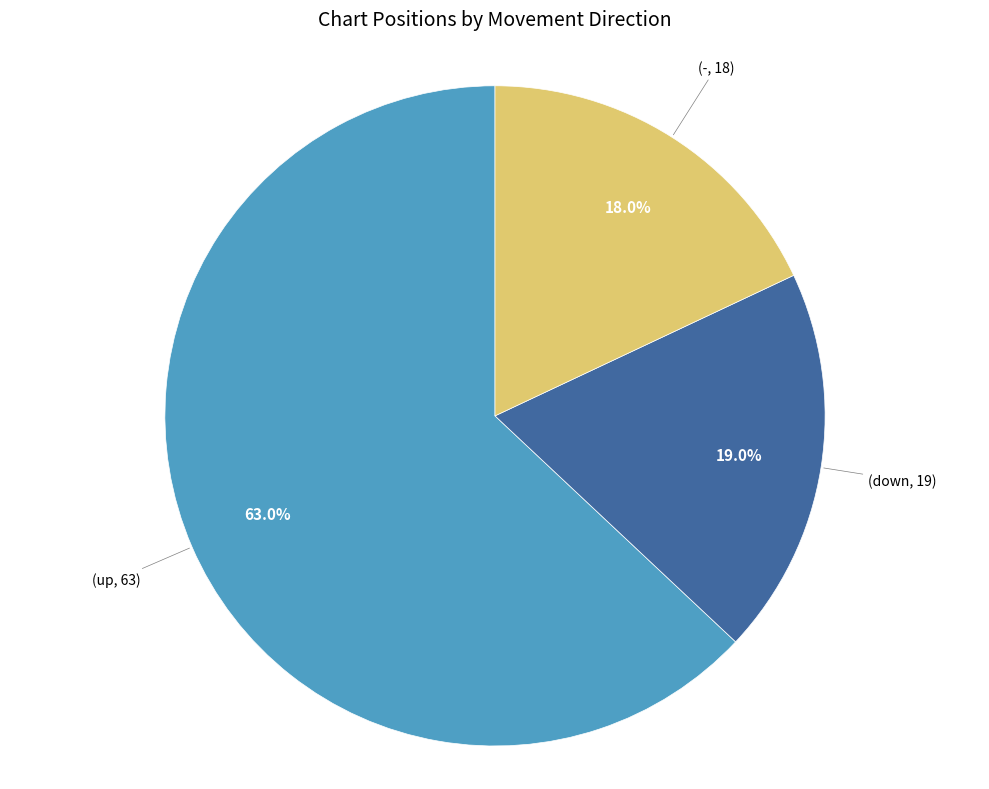

How many slices are in this pie chart?

3